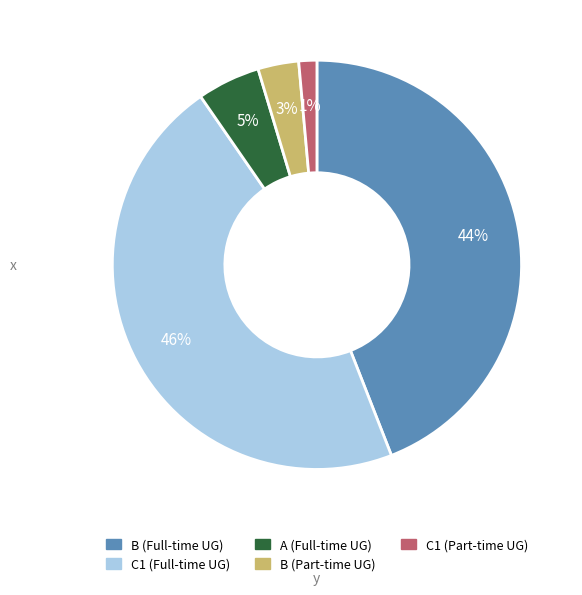

To the nearest percent, what percentage of the pie is C1 (Part-time UG)?

1%